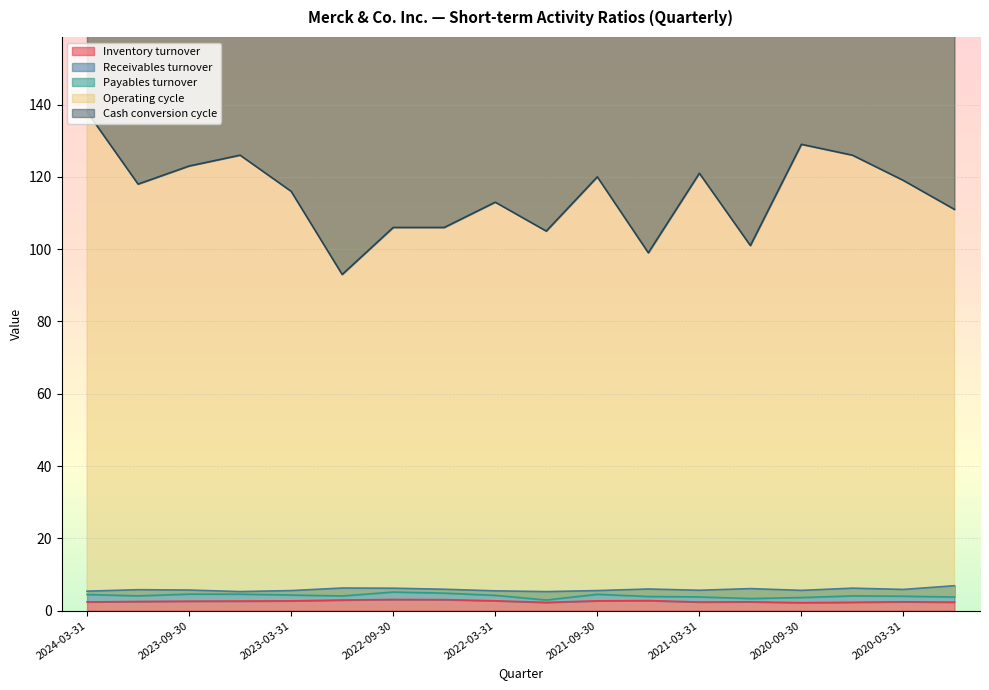

True or false: Operating cycle has more than 1 interior local peaks.

True